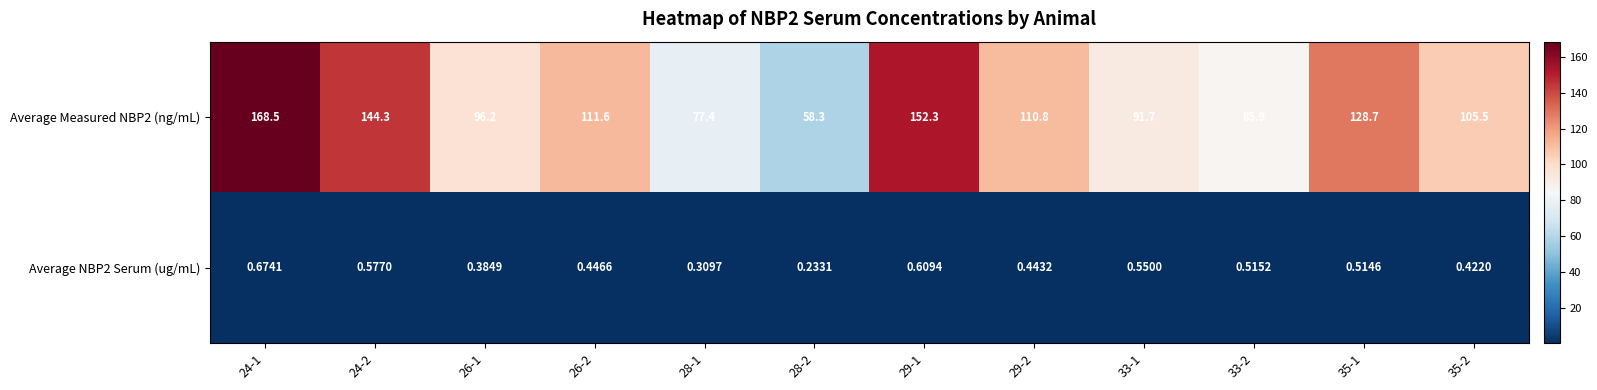

Is the value of Average Measured NBP2 (ng/mL) at 26-1 greater than the value of Average NBP2 Serum (ug/mL) at 35-2?

Yes